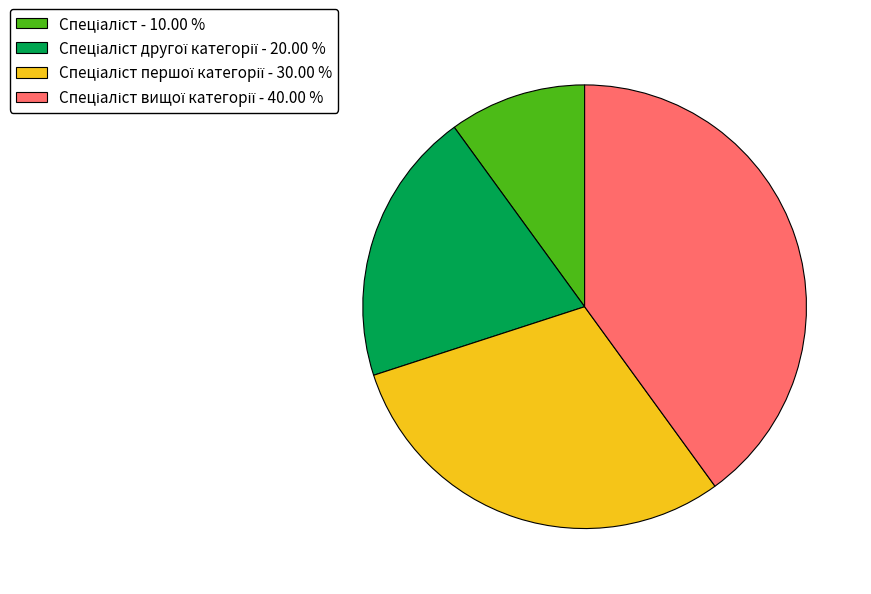

Is there a majority slice in this chart?

No